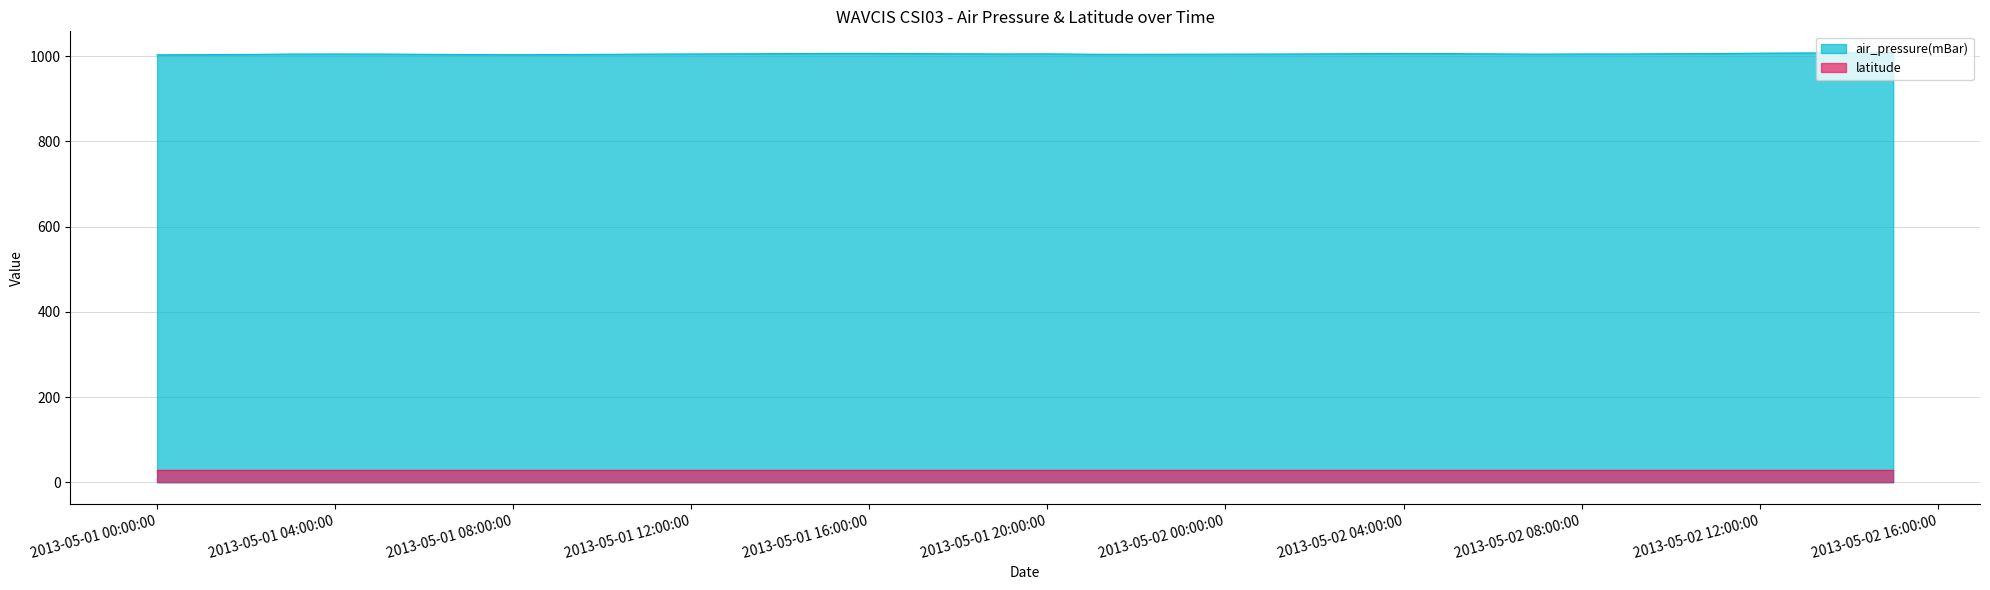

True or false: the data shows 631.9 at 2013-05-02T11:00:00Z.

False